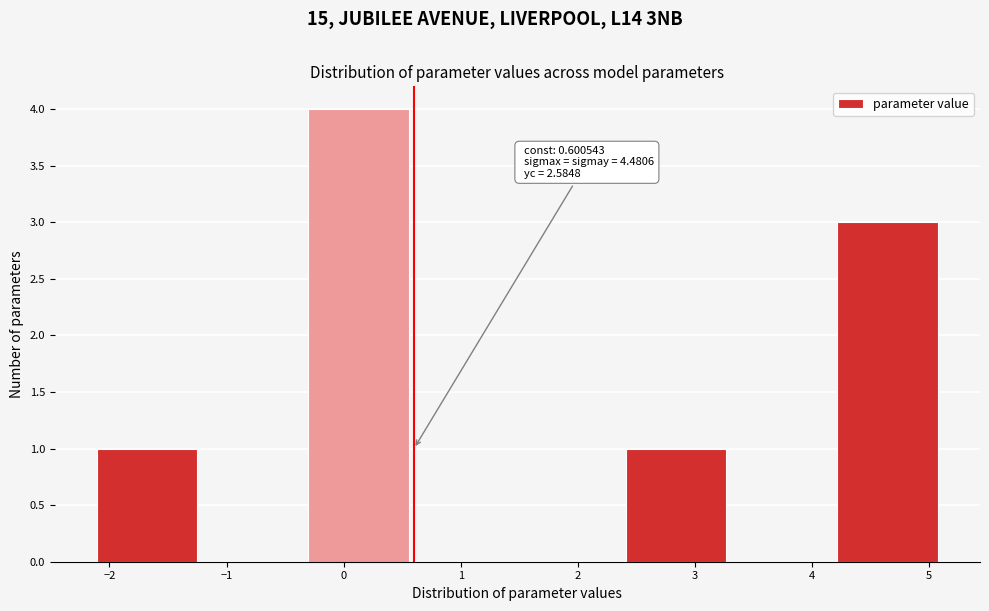

Which range on the x-axis has the tallest bar?

-0.3 to 0.6